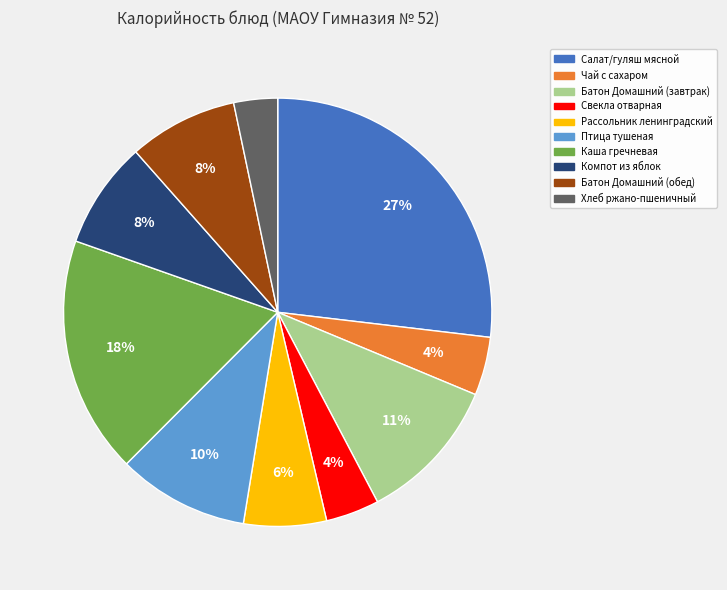

Between Хлеб ржано-пшеничный and Каша гречневая, which is larger?

Каша гречневая